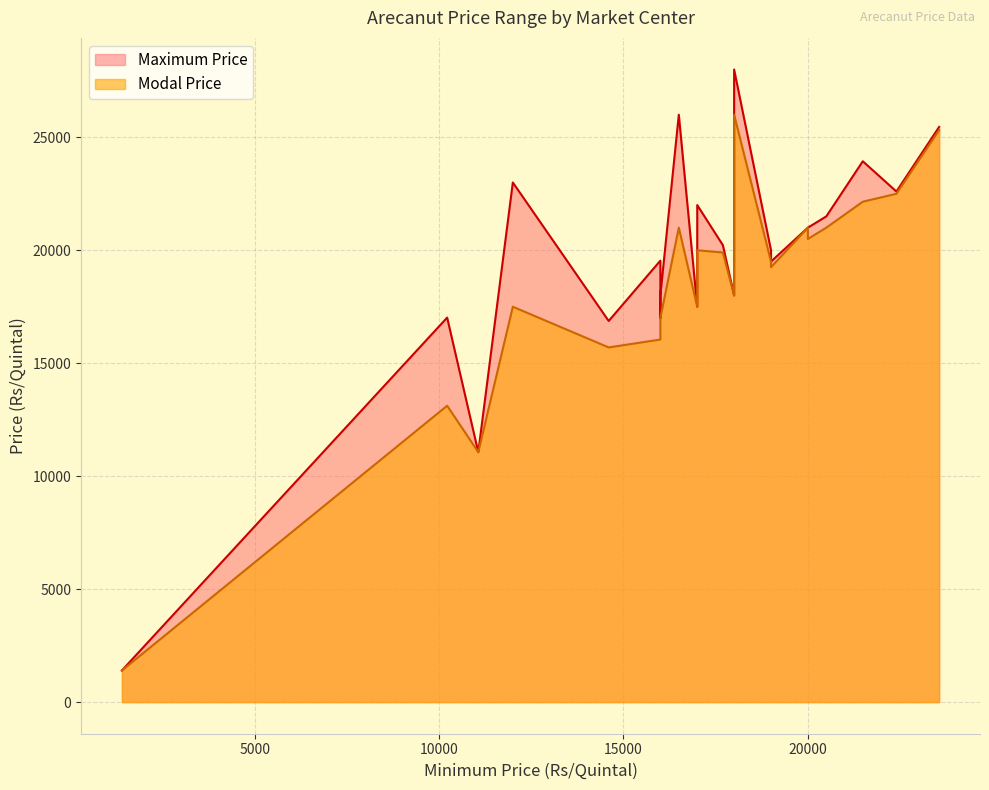

What is the difference between the Modal Price values at 11063 and 16500?

9937